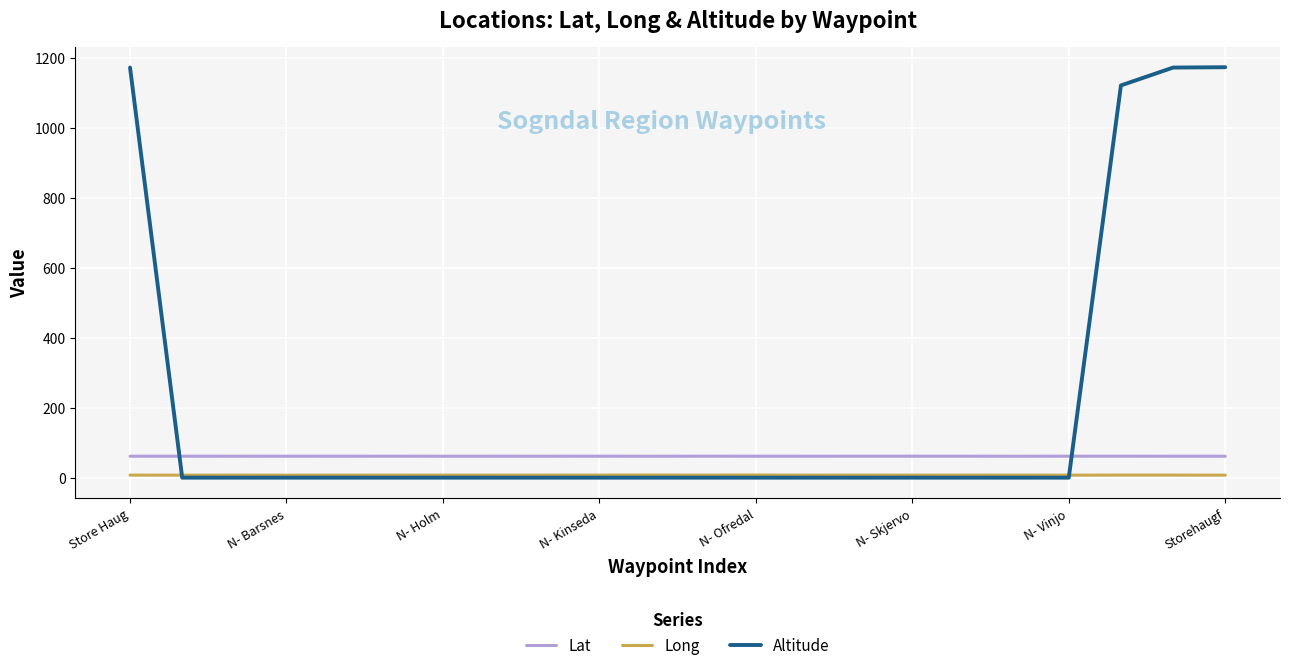

List the series in order of their peak value, highest first.

Altitude, Lat, Long